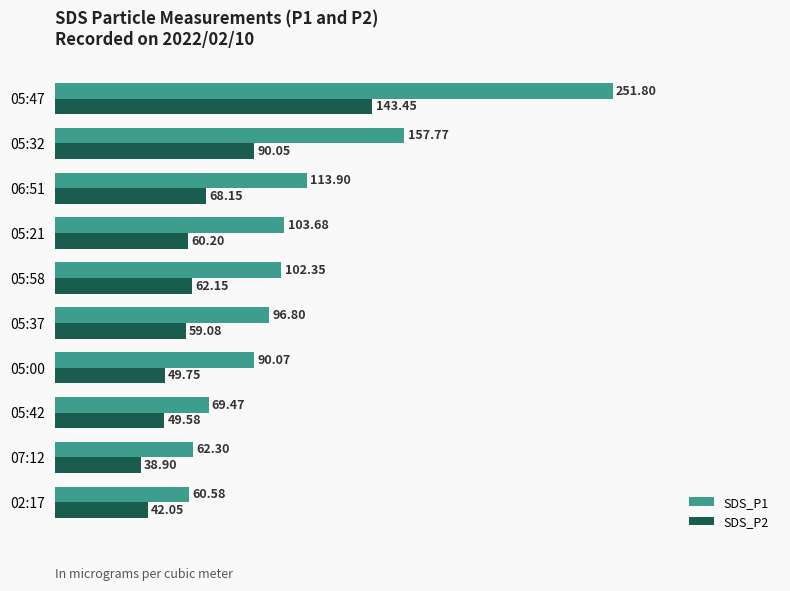

How many values in the SDS_P1 series exceed 102?

5